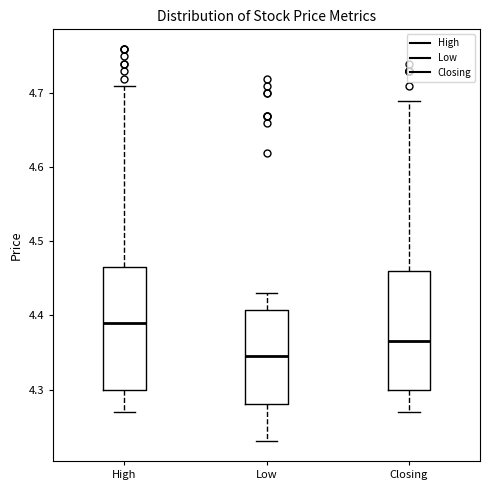

Which box has the lowest median line?

Low